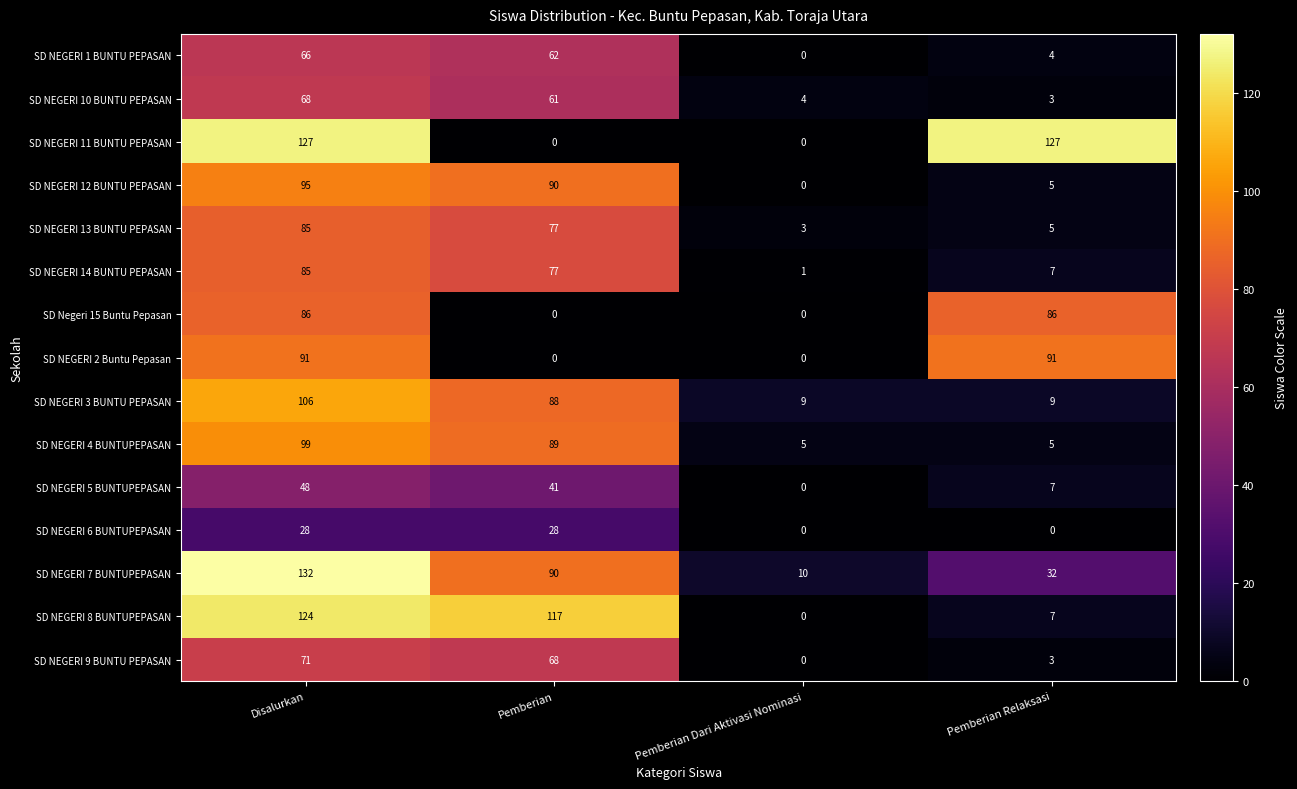

The value of SD NEGERI 2 Buntu Pepasan at Pemberian is -42. True or false?

False